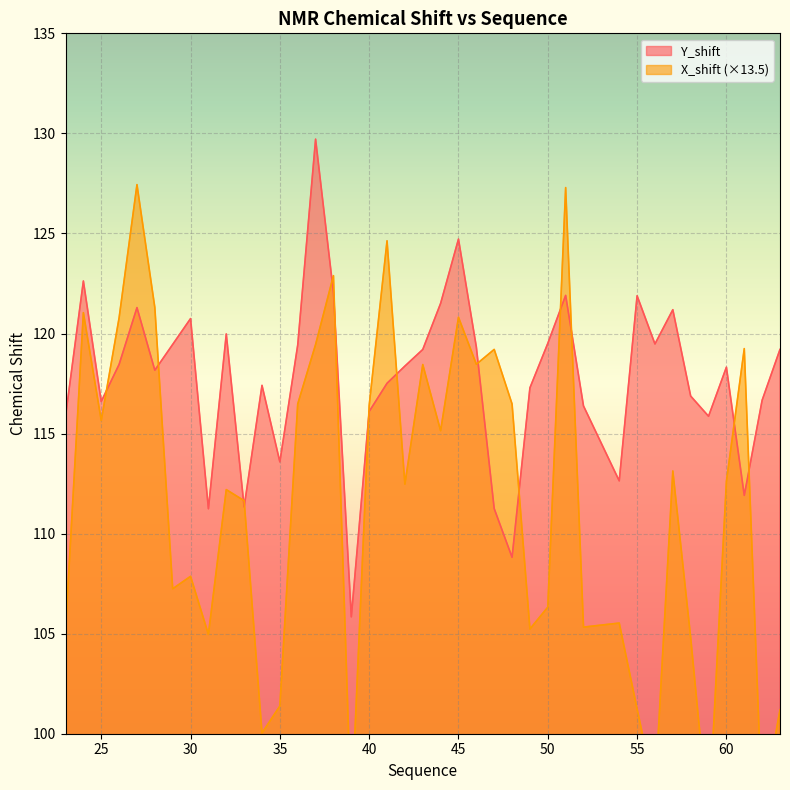

Which series changed the most between 45 and 57?

X_shift